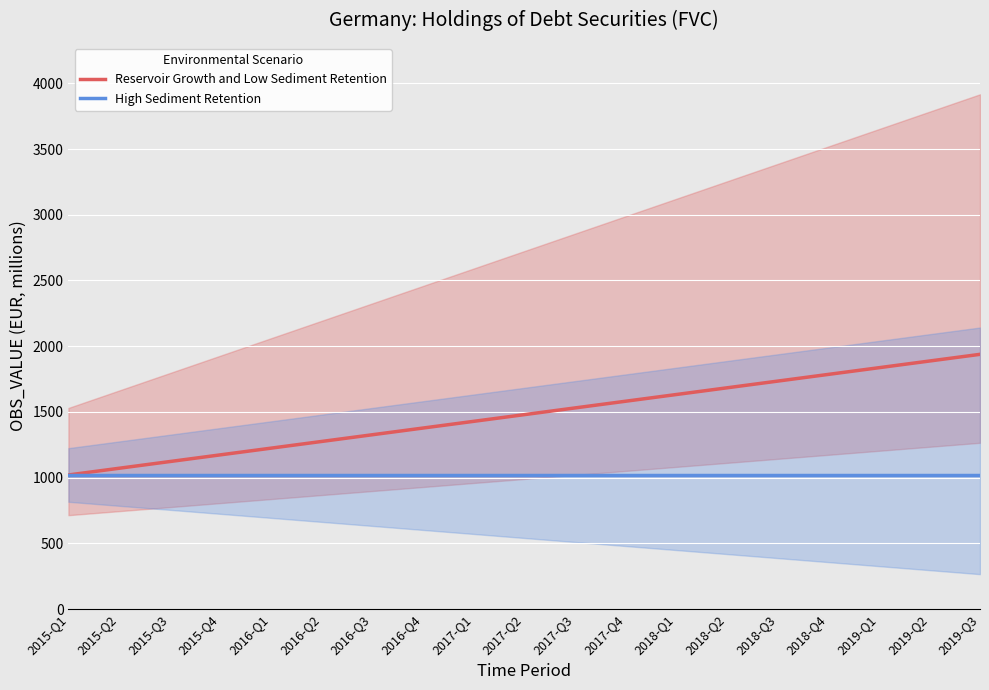

Is this an area chart (filled region under the line)?

No